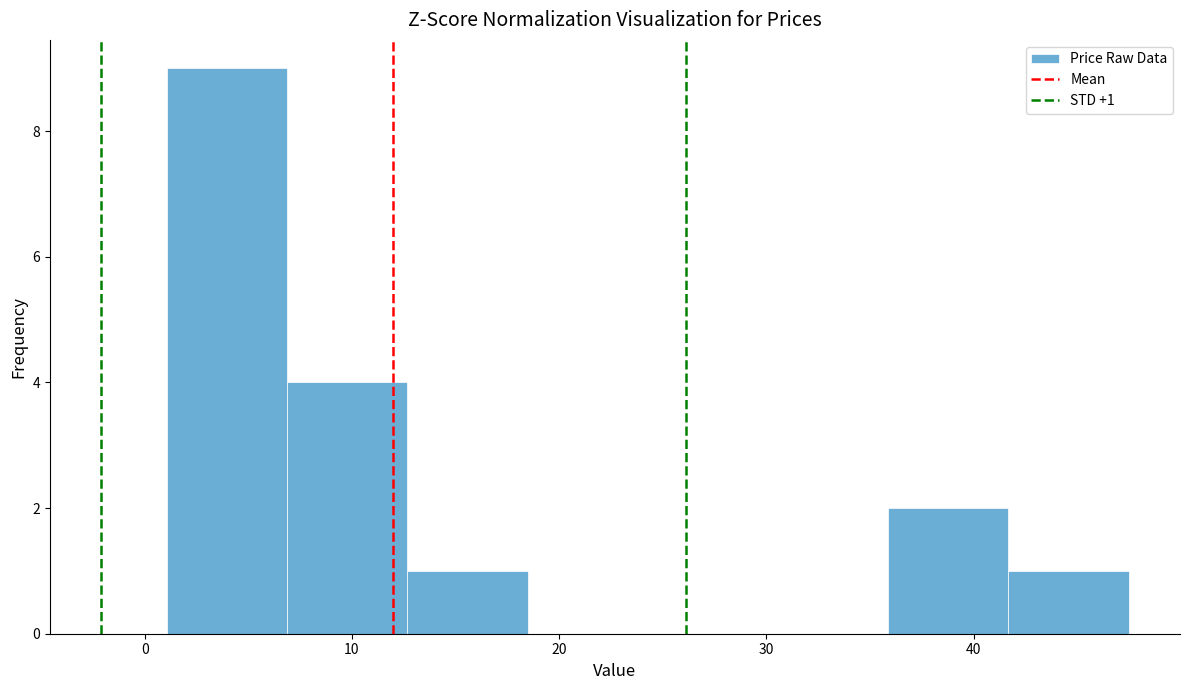

Over which range of the x-axis is the bar tallest?

1 to 7